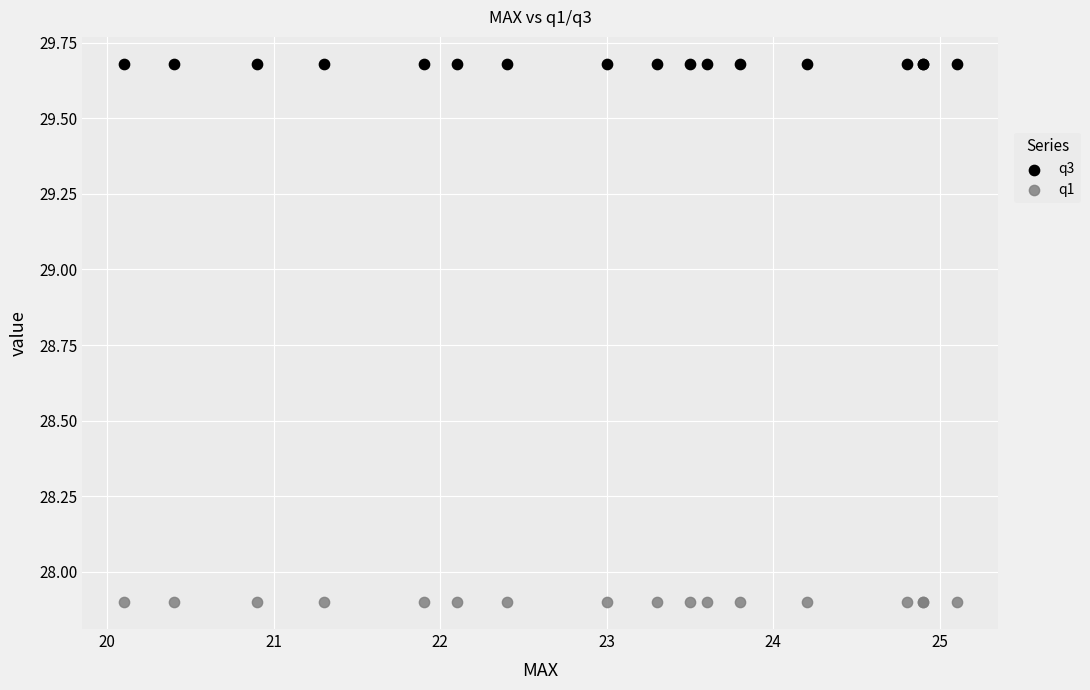

Which series contains the highest Y value?

q3